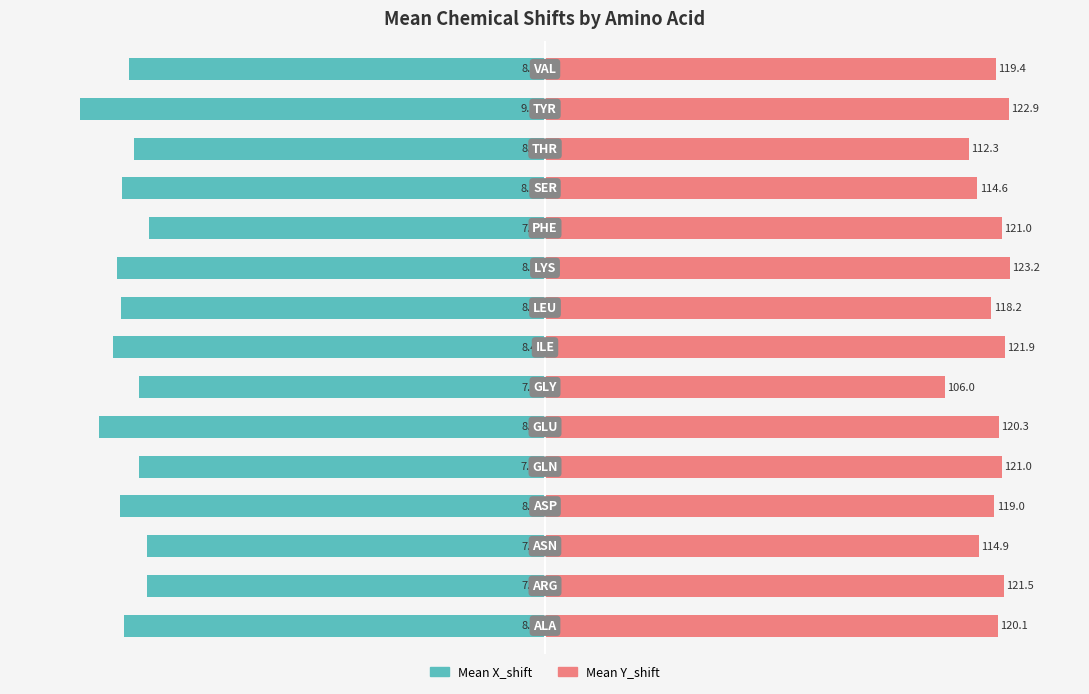

How many groups of bars are there?

15